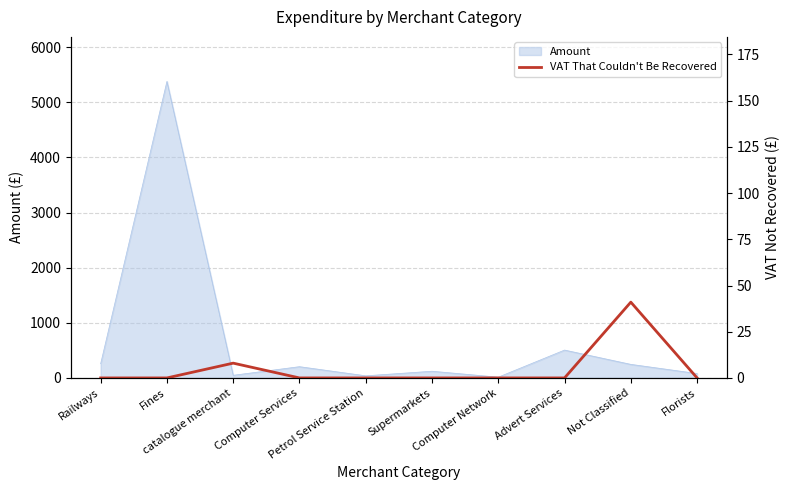

What is the highest value of the Amount series?

5380.0